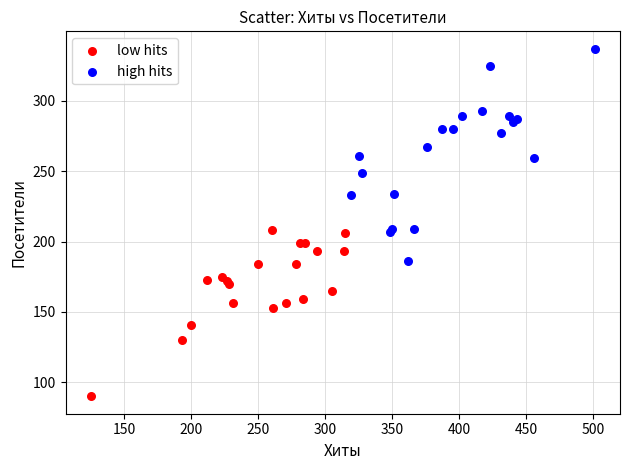

Which series contains the highest Y value?

high hits